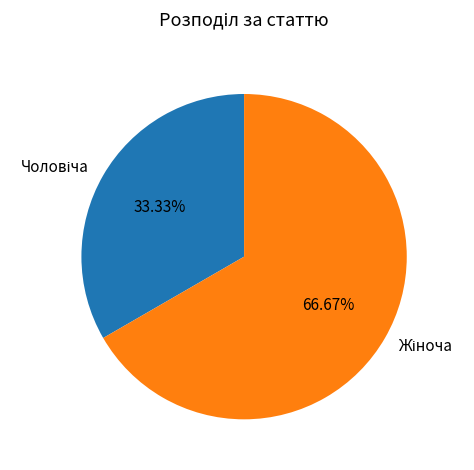

Is there any slice that represents more than half of the pie?

Yes